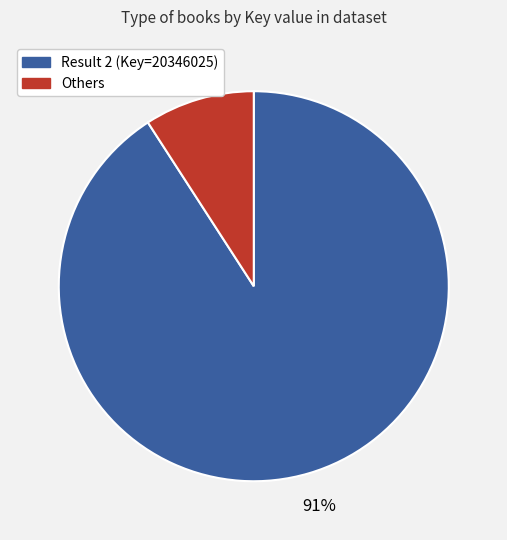

To the nearest percent, what is the difference between the largest and smallest slice percentages?

82%